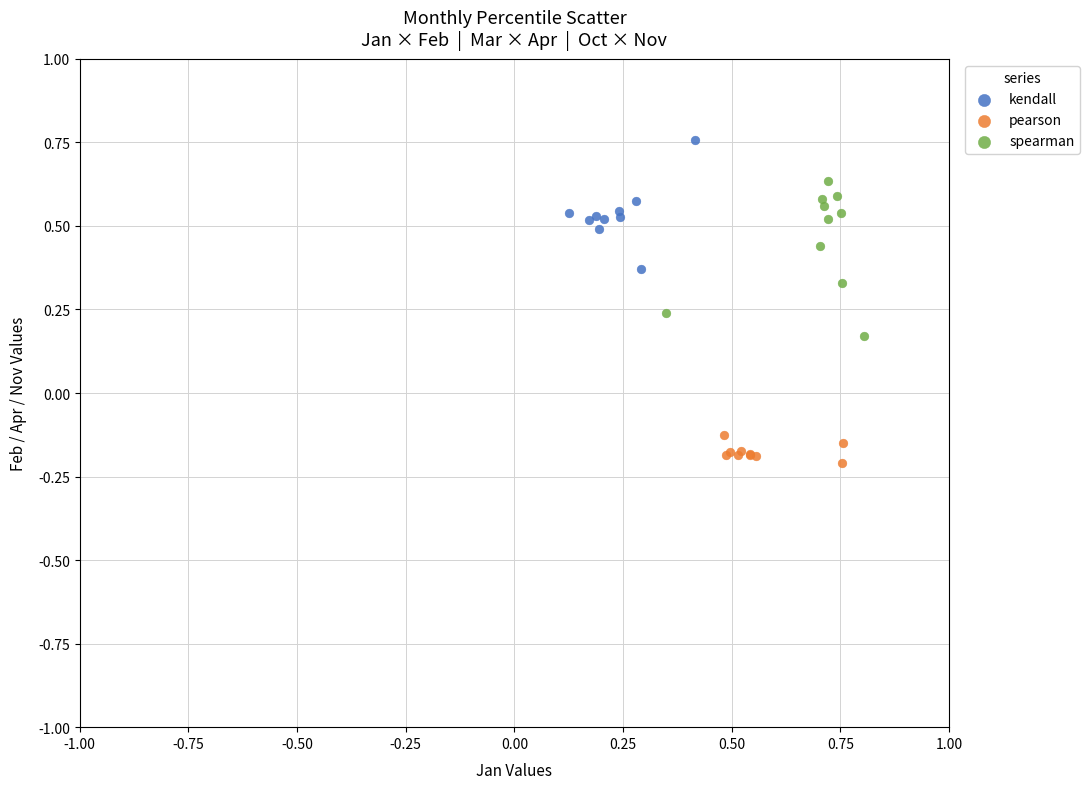

Which series has the largest Y range (max minus min)?

spearman